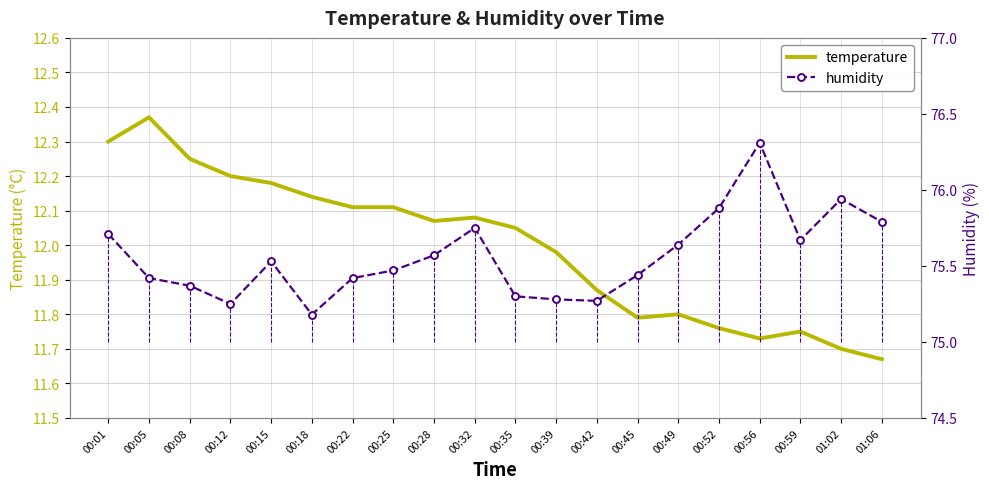

What is the label of the 13th point from the right?

00:25